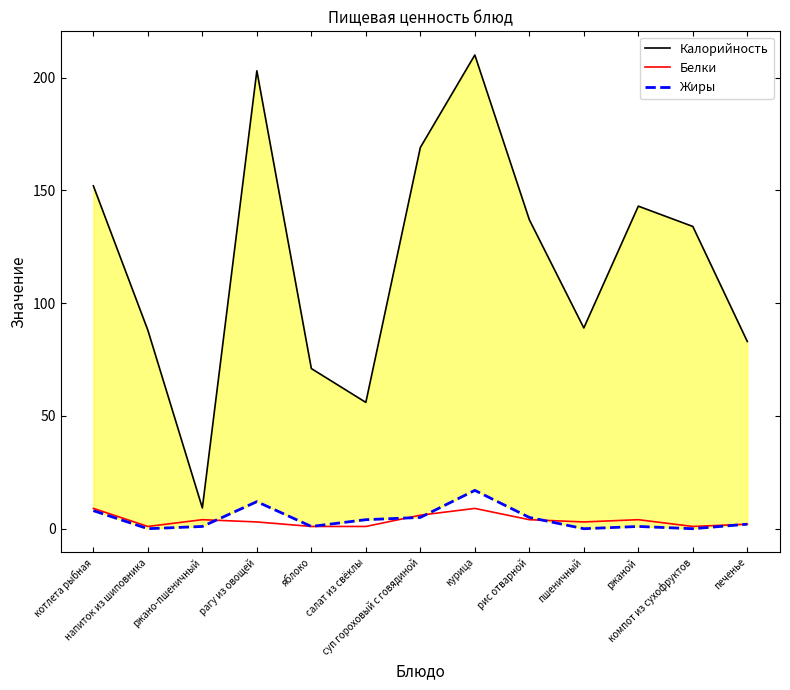

What is the label of the 7th point from the left?

суп гороховый с говядиной